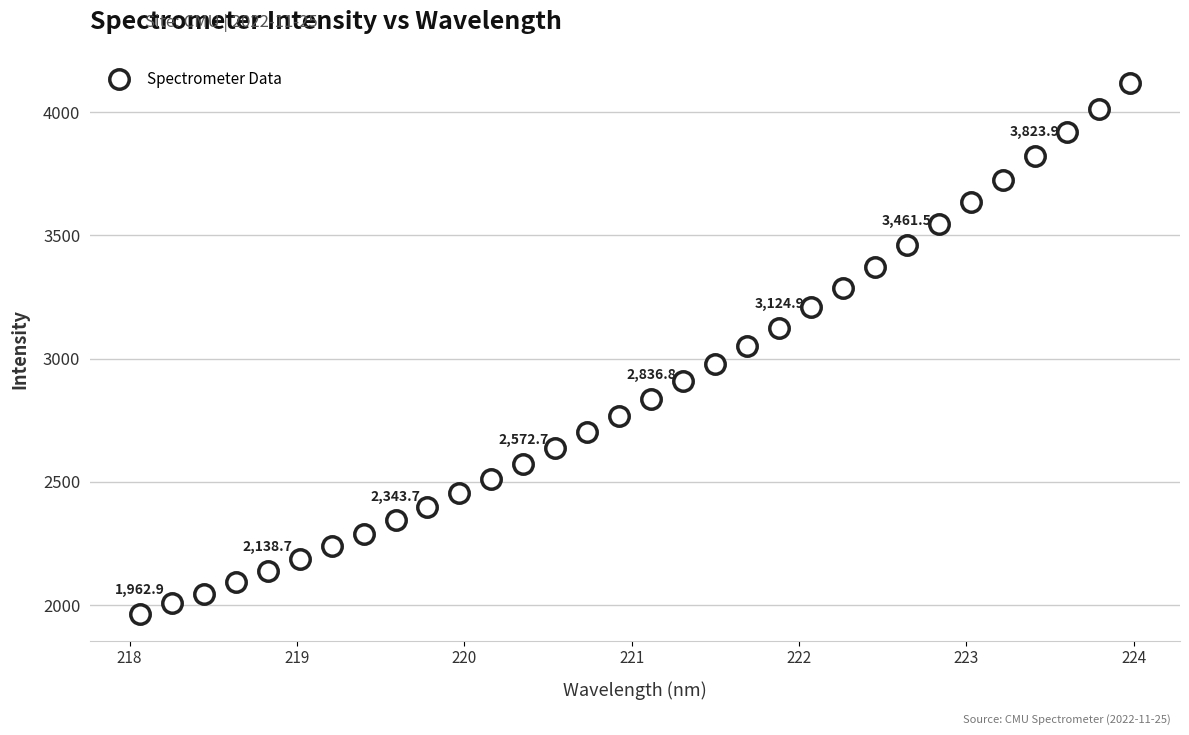

What is the range of Y values (max minus min)?

2155.0